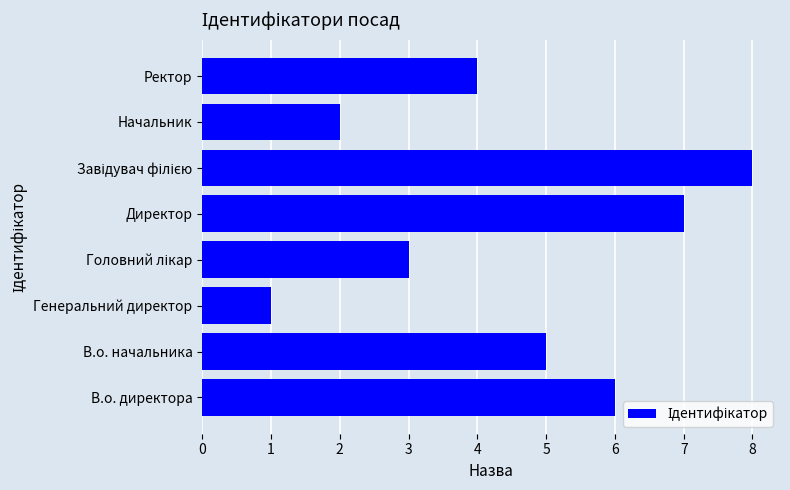

Count the number of categories in the chart.

8